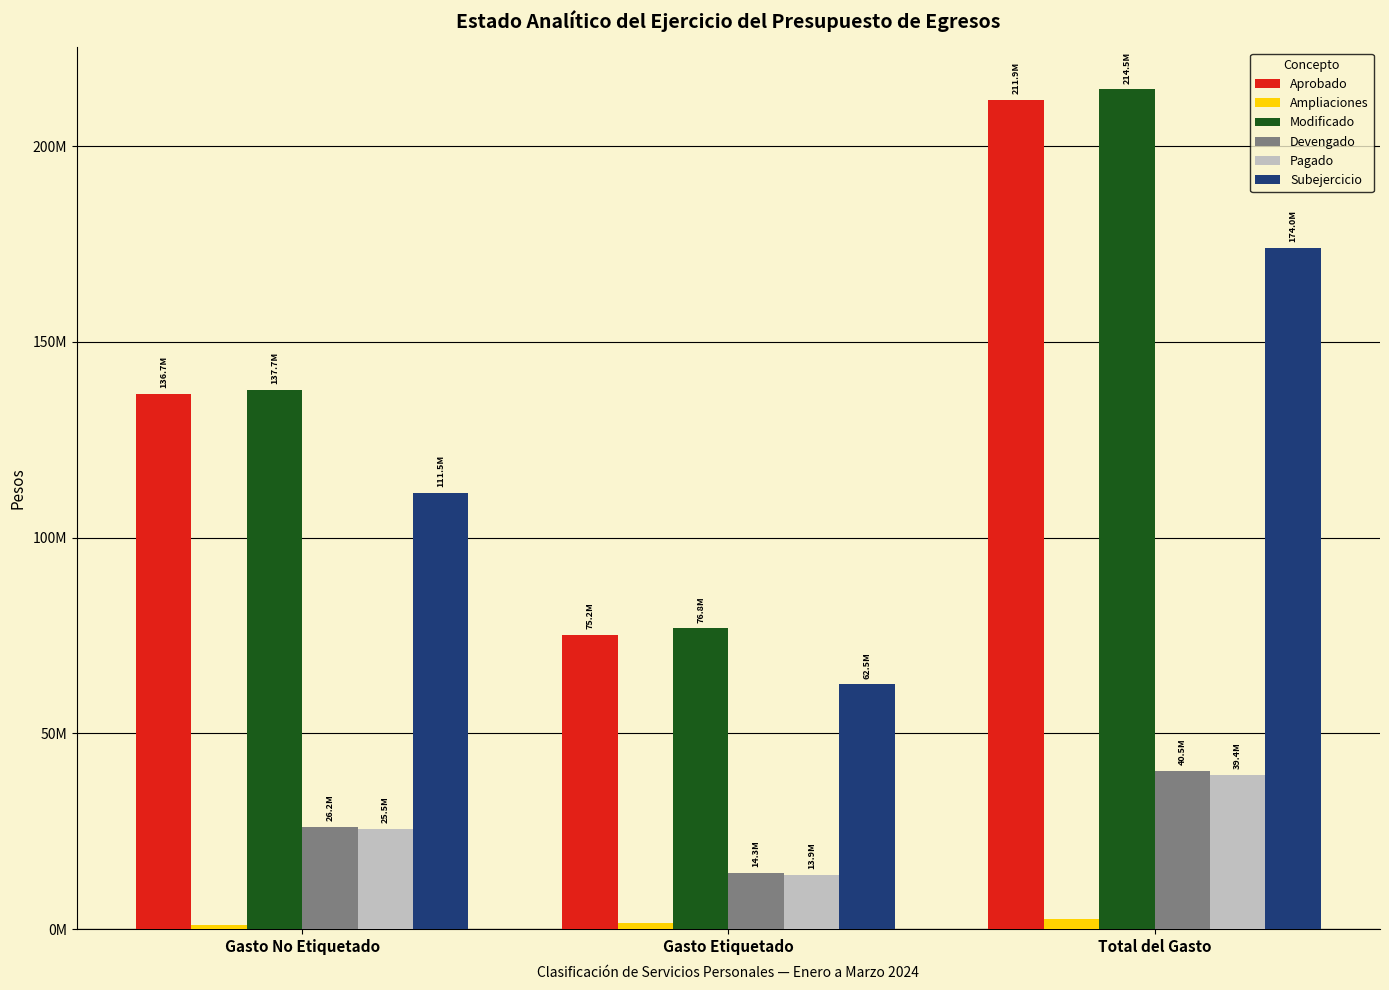

List the series in order of their peak value, lowest first.

Ampliaciones, Pagado, Devengado, Subejercicio, Aprobado, Modificado